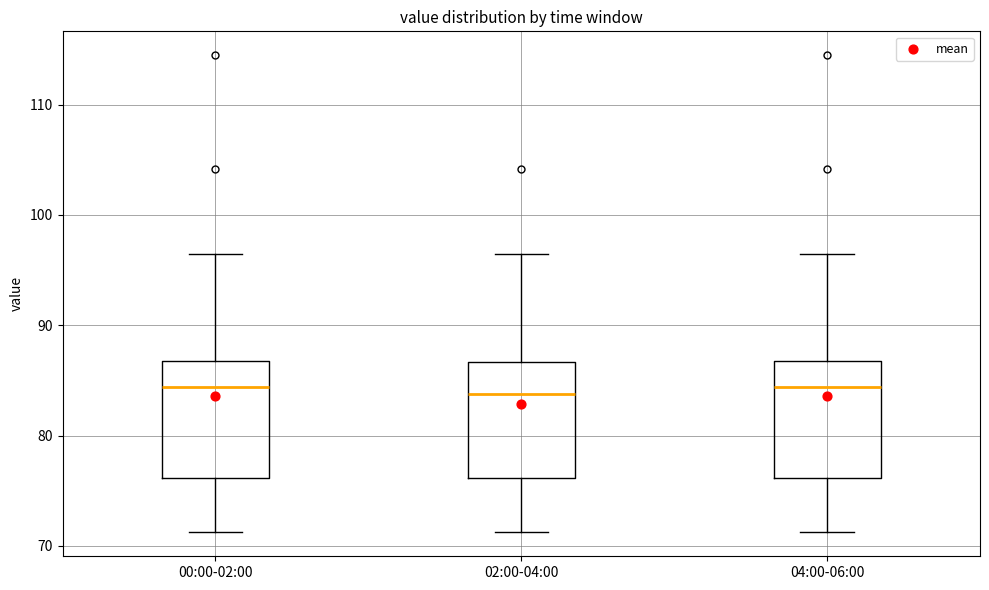

Reading left to right, read every box against the y-axis: the position of its median line, the range the box covers, and the ends of its whiskers. The values are not printed on the chart, so give them approximately, as read against the axis.

00:00-02:00: median 84, box 76 to 87, whiskers 71 to 96
02:00-04:00: median 84, box 76 to 87, whiskers 71 to 96
04:00-06:00: median 84, box 76 to 87, whiskers 71 to 96